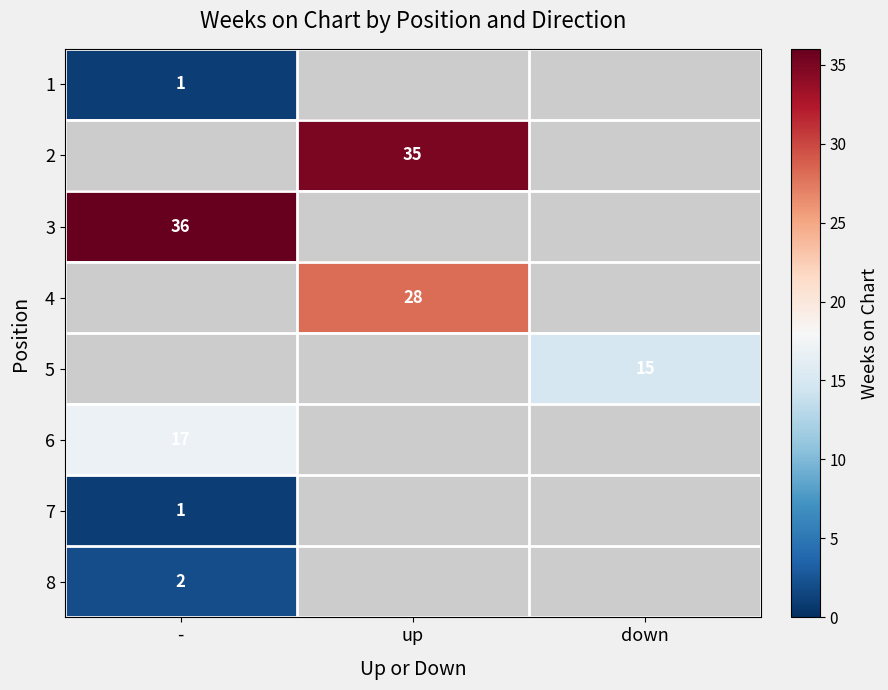

Count the number of categories in the chart.

3